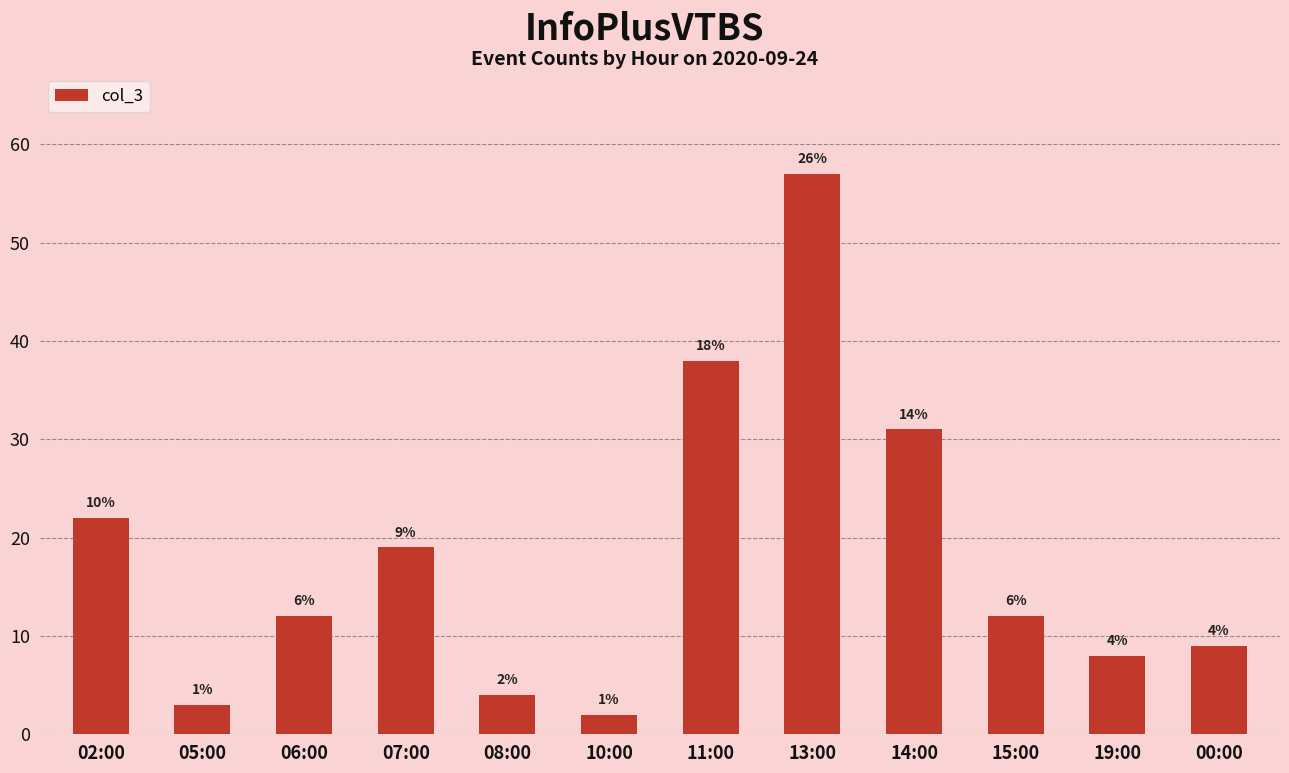

How many bars are there in total?

12